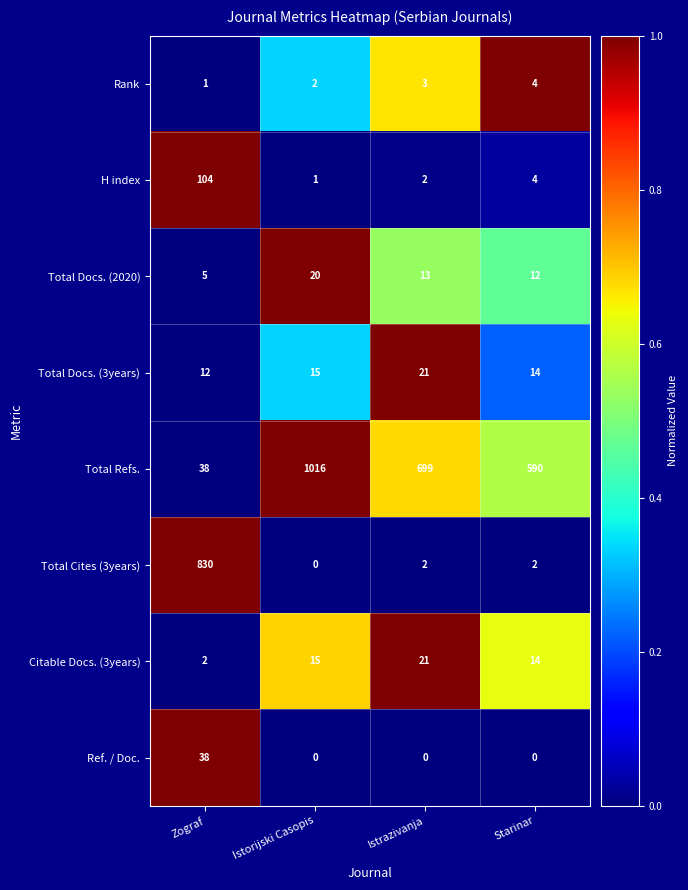

Which series has the largest total across all categories?

Total Refs.